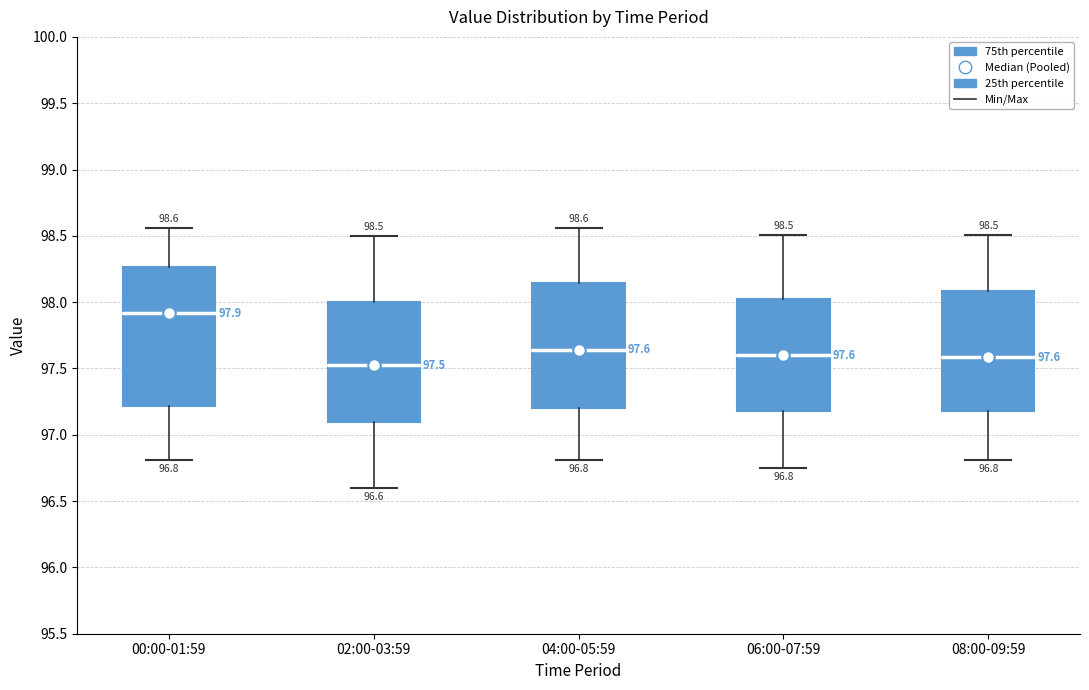

Which box has the highest median line?

00:00-01:59